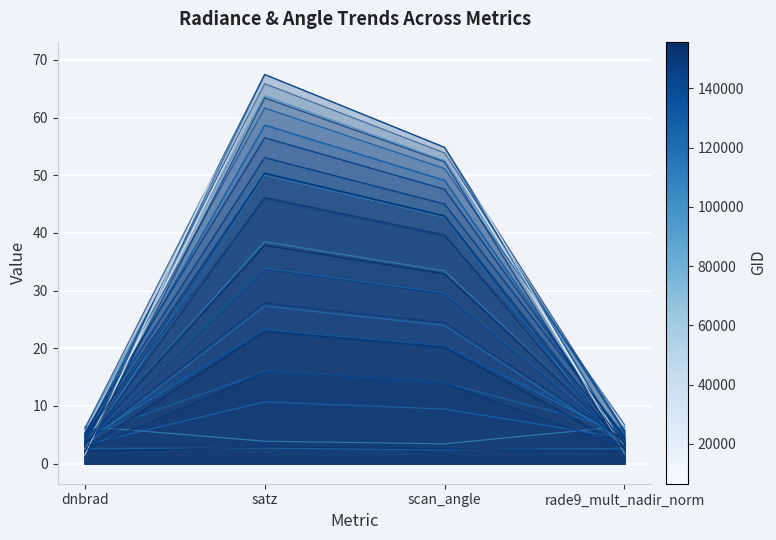

Rank the categories by value from lowest to highest.

rade9_mult_nadir_norm, dnbrad, scan_angle, satz